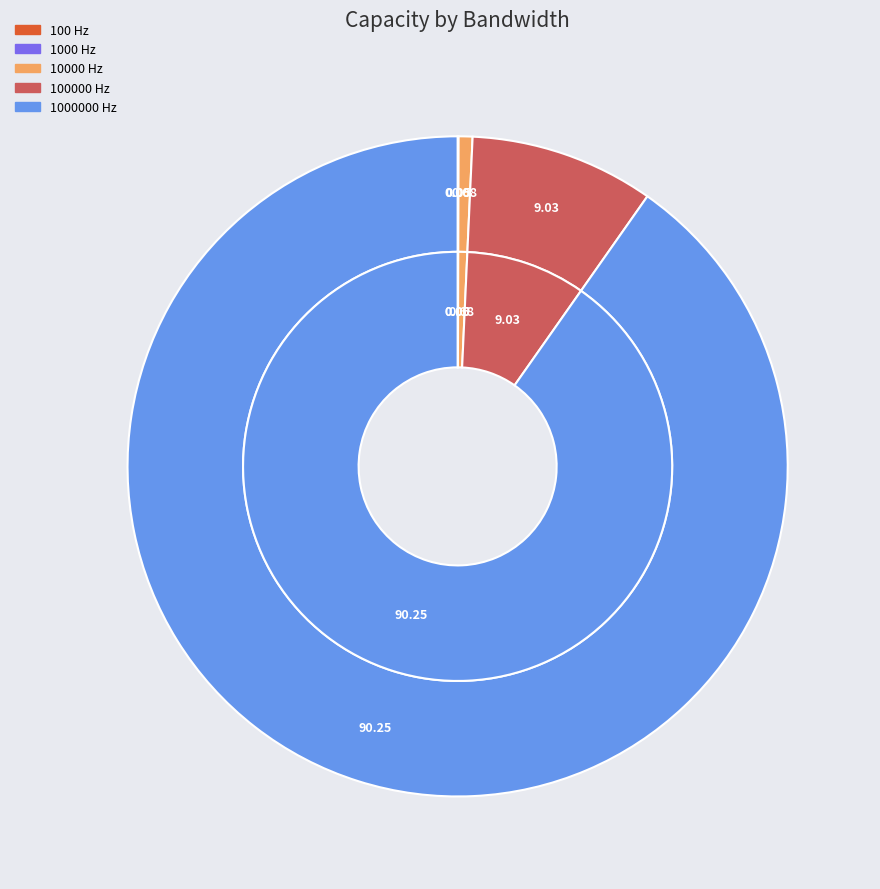

Is 100 Hz the majority of the pie?

No